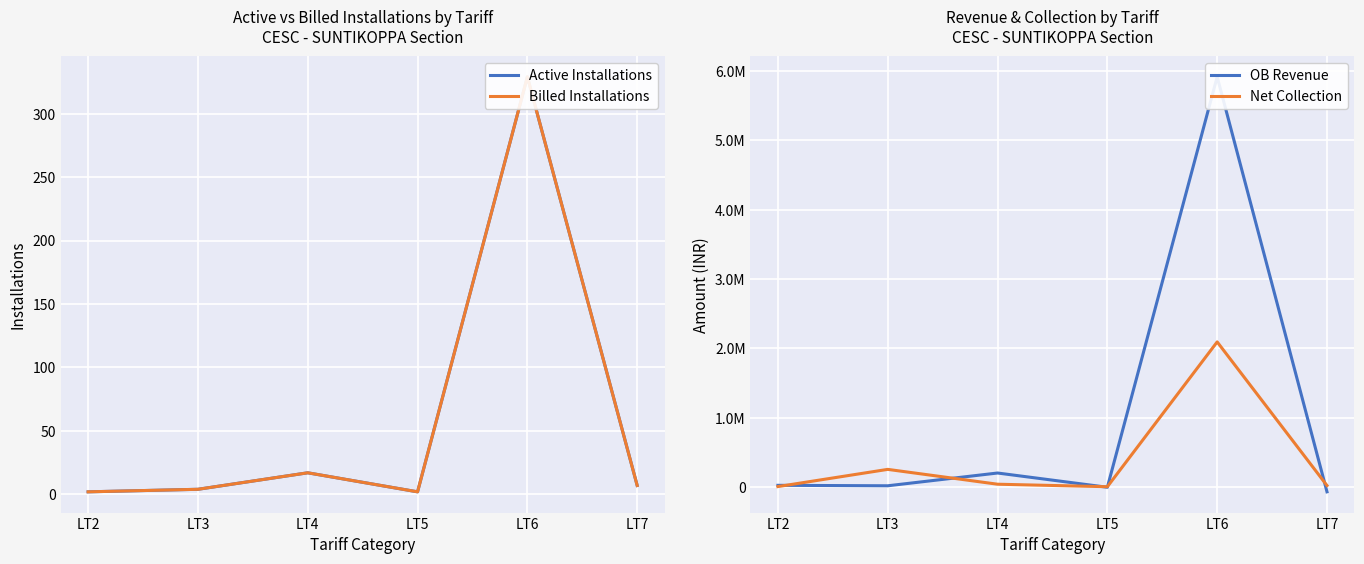

True or false: Active Installations has more than 1 interior local peaks.

True